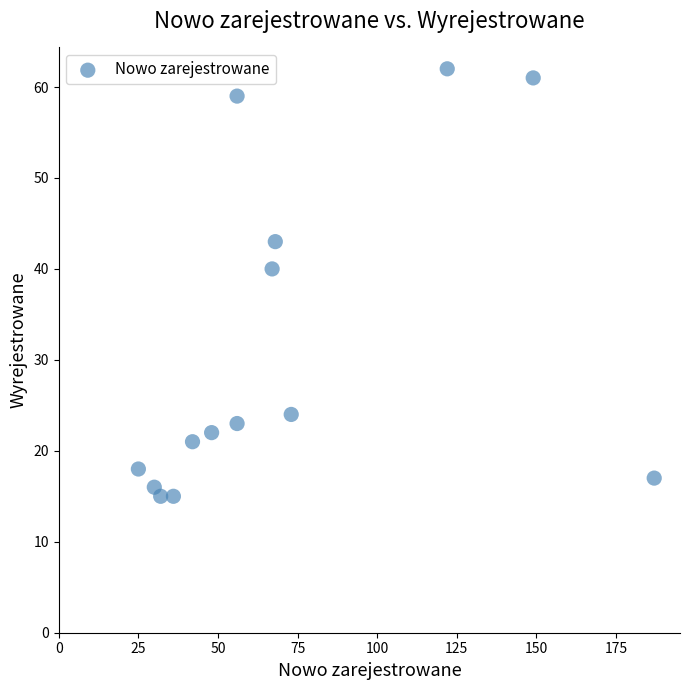

What is the range of X values (max minus min)?

162